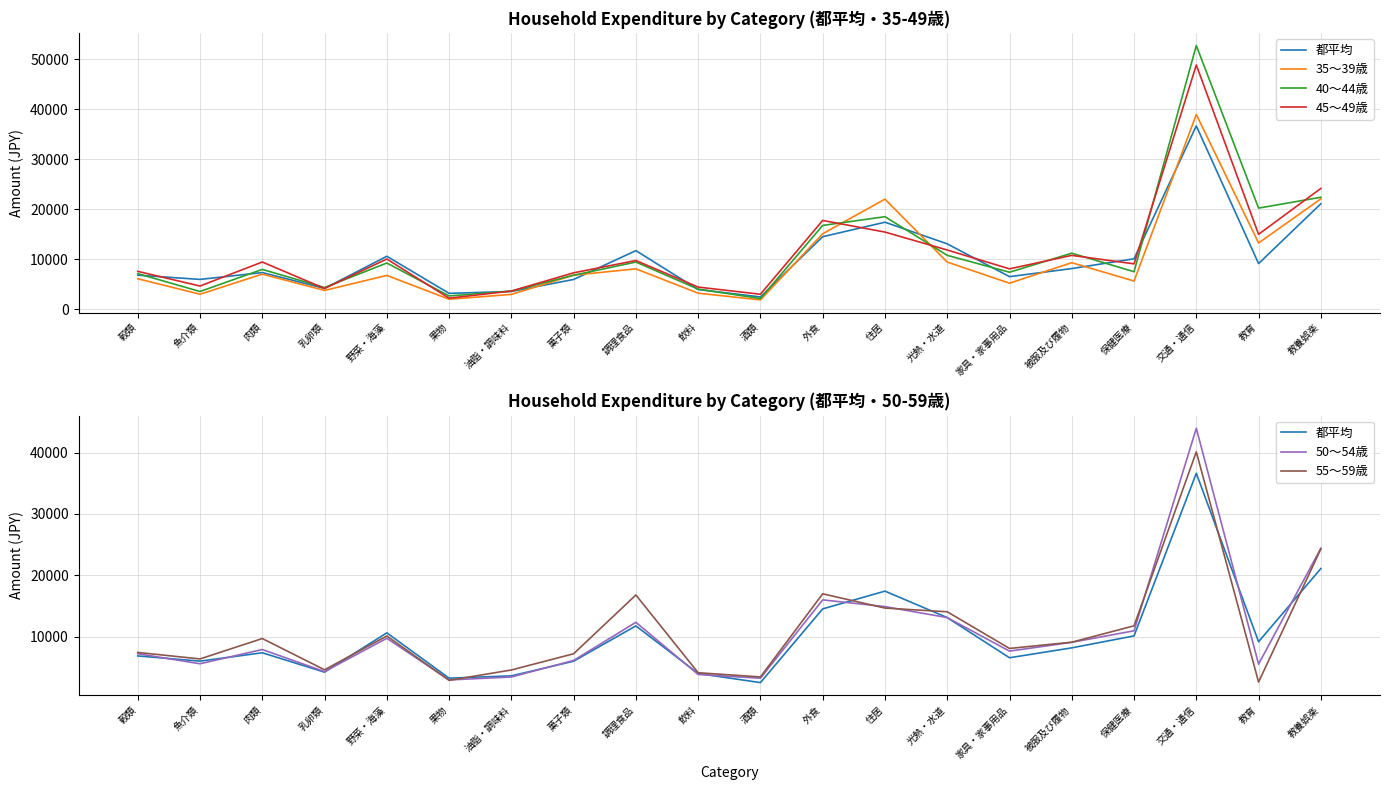

At 住居, list the series in order from smallest to largest.

55～59歳, 50～54歳, 45～49歳, 都平均, 40～44歳, 35～39歳